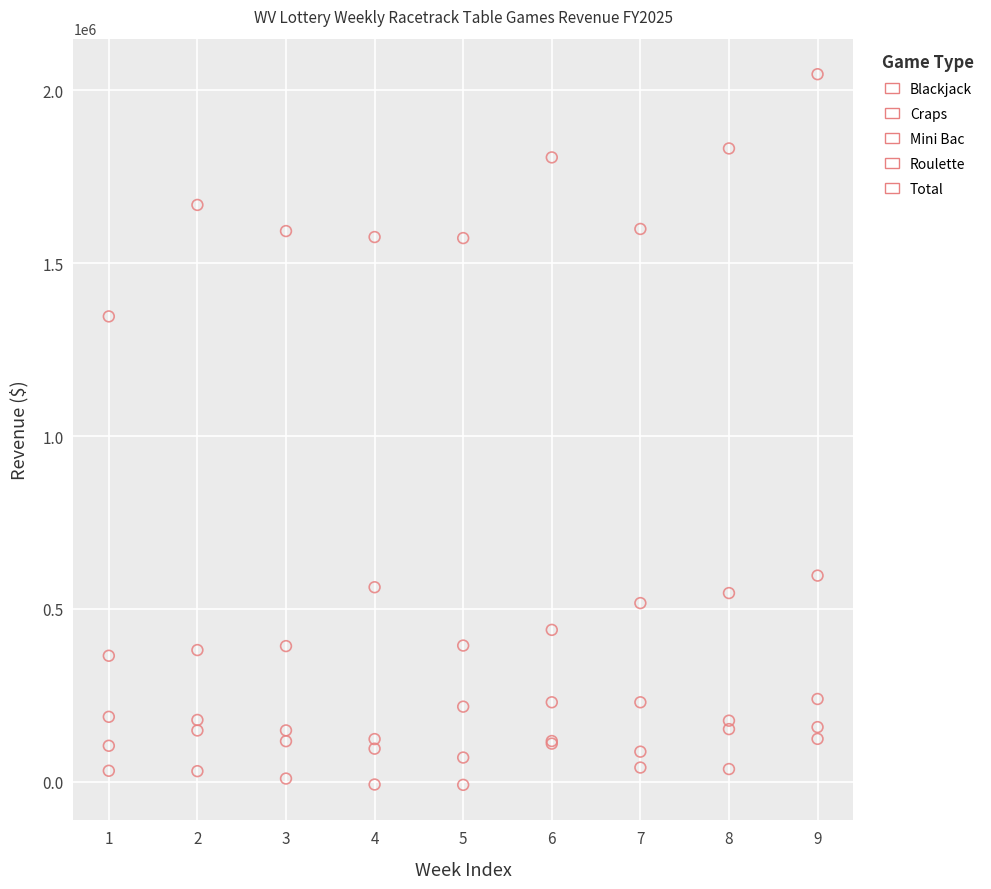

Which series reaches the minimum Y coordinate?

Craps